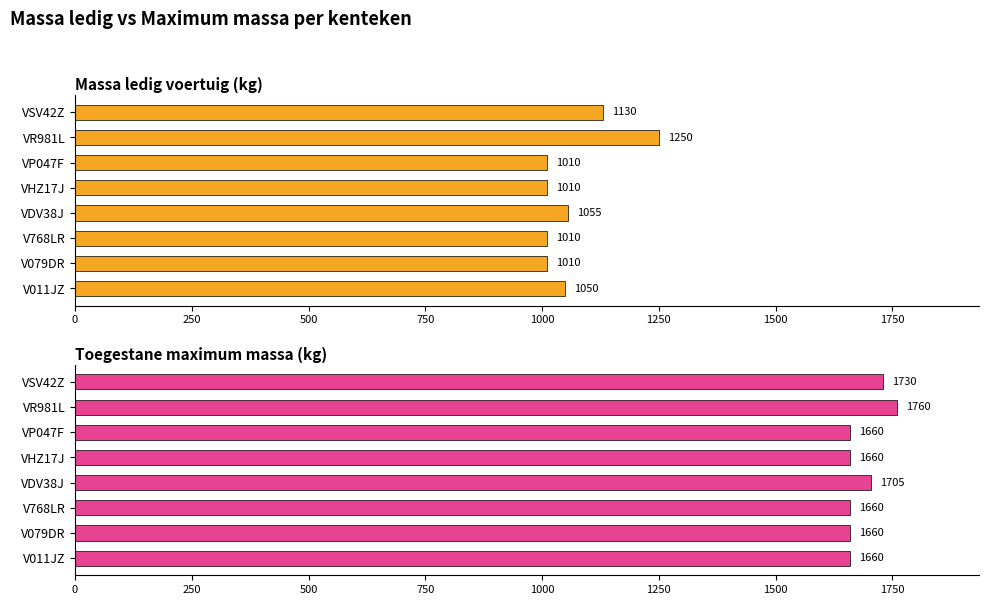

What is the spread (max minus min) of values at VHZ17J?

650